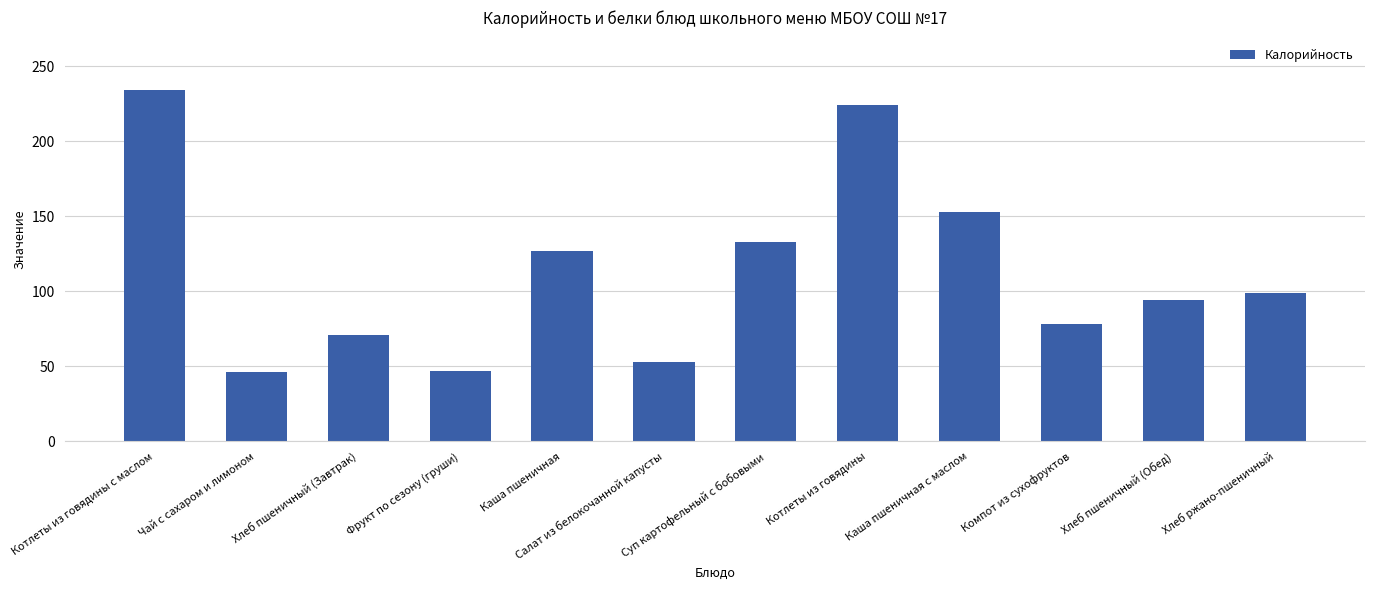

What is the label of the 5th bar from the right?

Котлеты из говядины